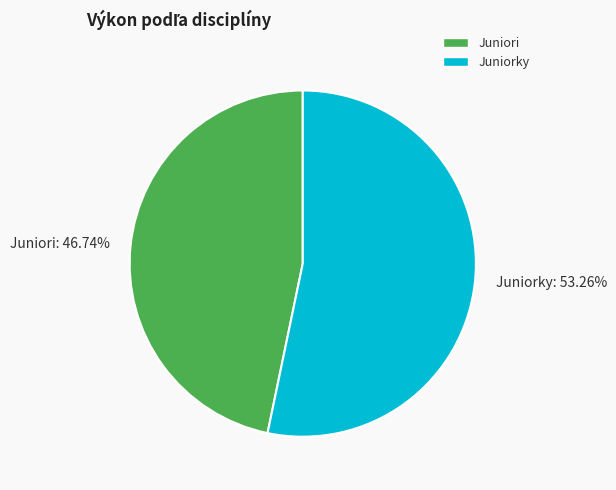

Which category has the smallest portion of the pie?

Juniori: 46.74%